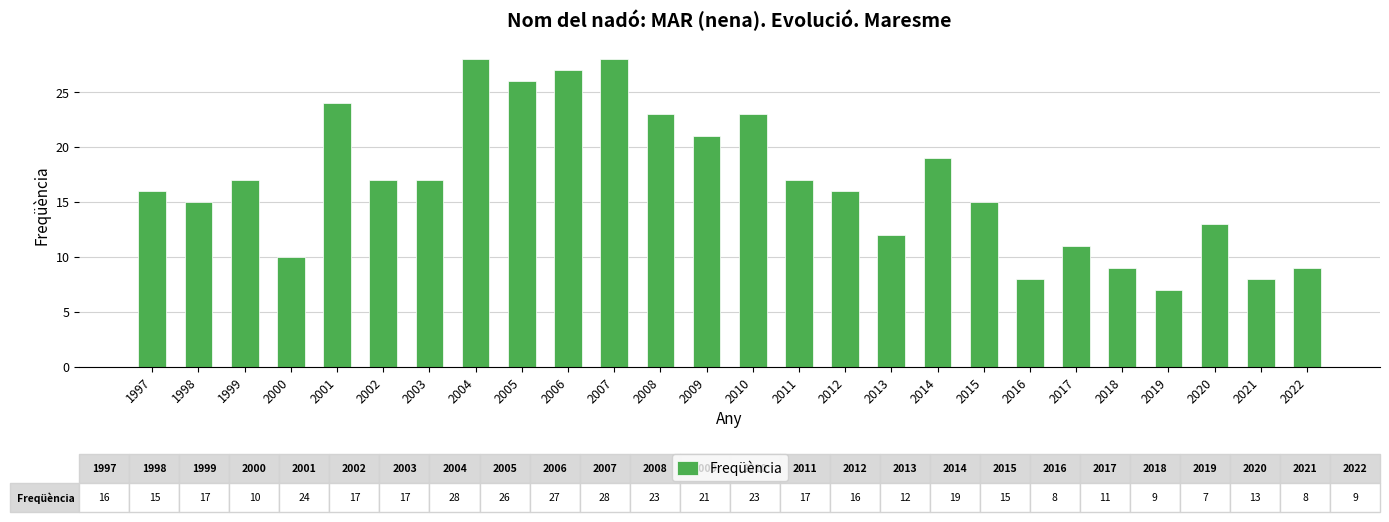

The value at 2022 is 9. True or false?

True